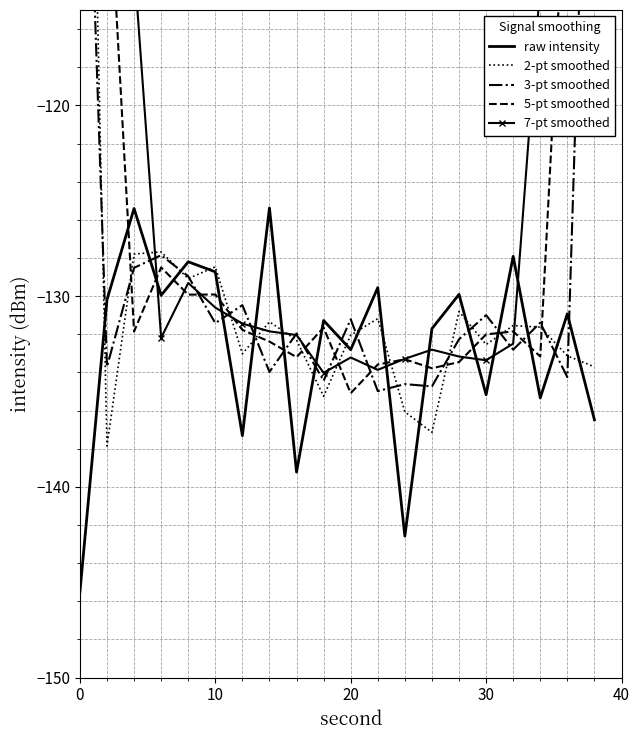

List the series in order of their peak value, lowest first.

raw intensity, 3-pt smoothed, 5-pt smoothed, 7-pt smoothed, 2-pt smoothed